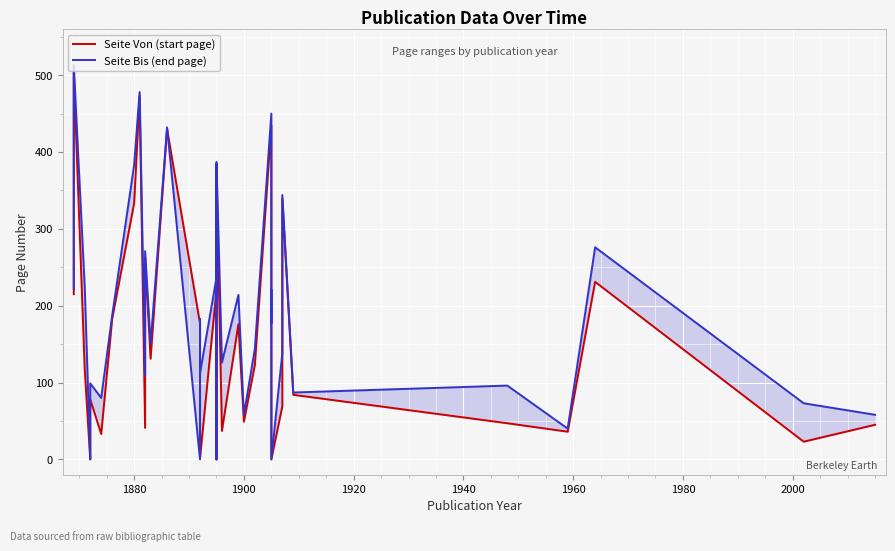

In Seite Von (start page), how many points are higher than both neighbors (excluding endpoints)?

11